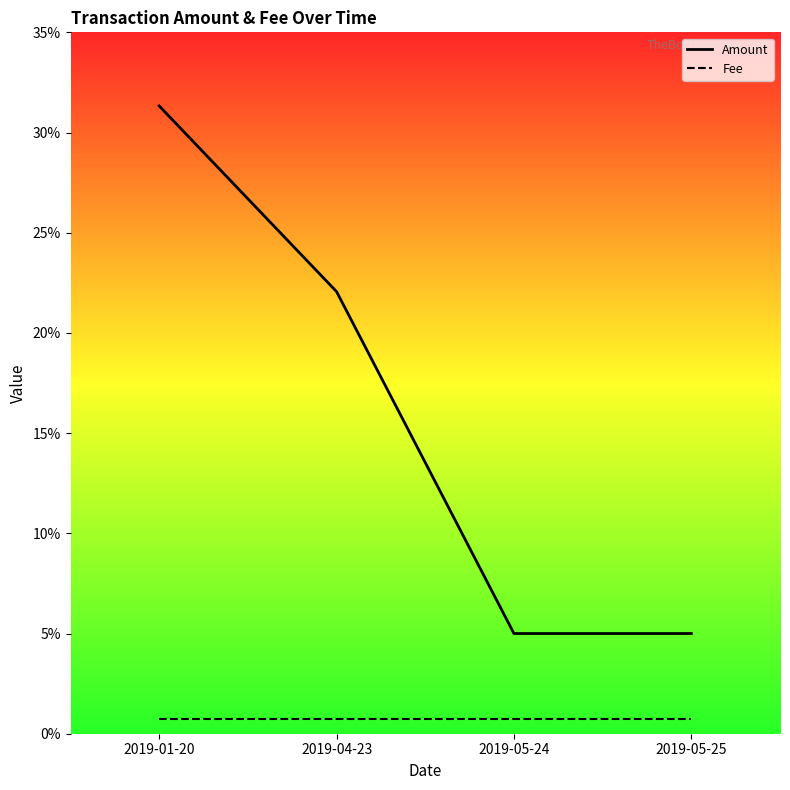

List the series in order of their overall mean, highest first.

Amount, Fee